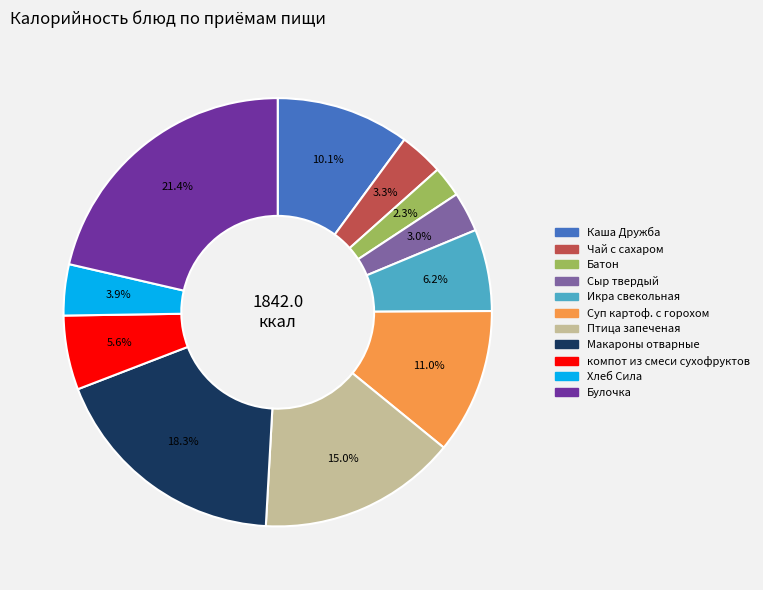

What percentage do Каша Дружба and Булочка together represent?

31.5%